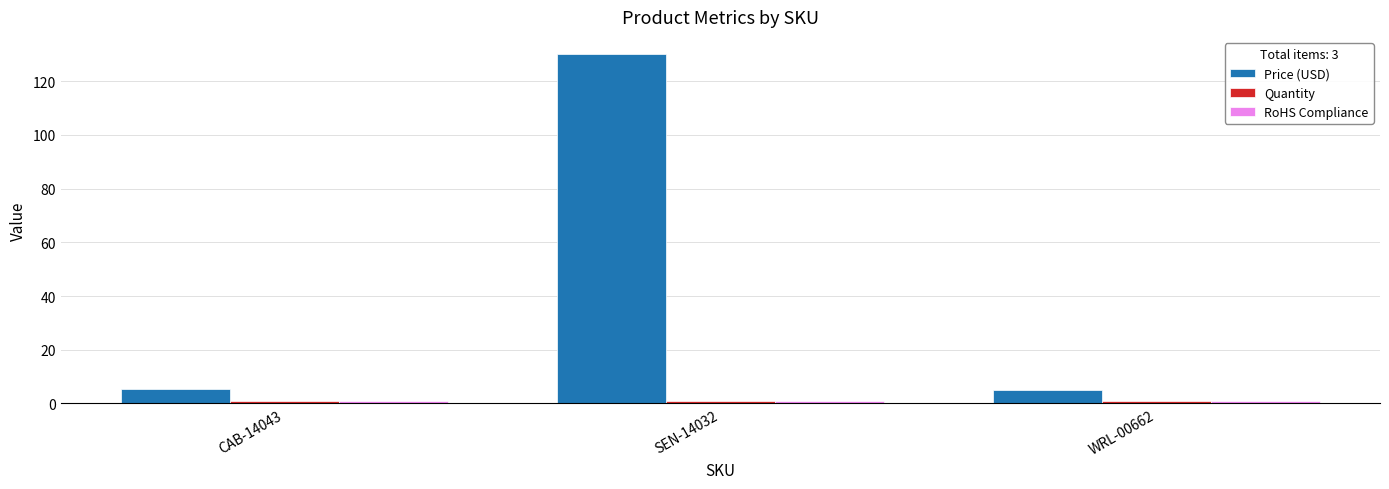

What position from the left is WRL-00662?

3